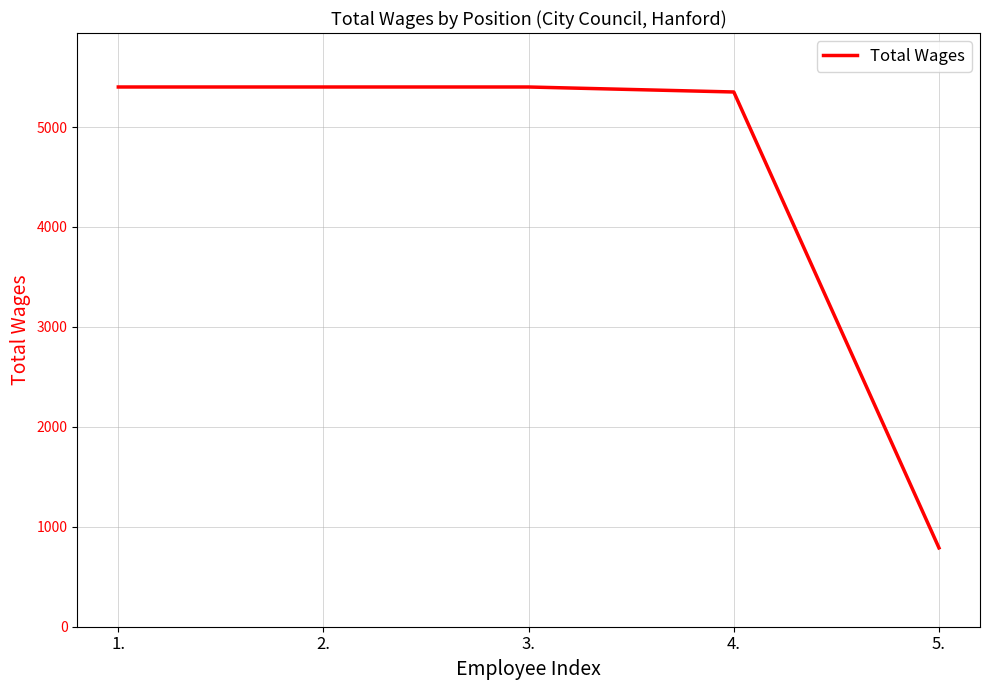

The value at 2. is 5401. True or false?

True